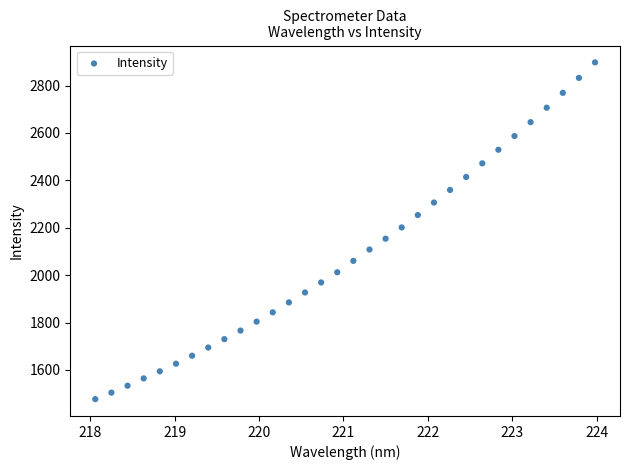

What is the range of Y values (max minus min)?

1421.4